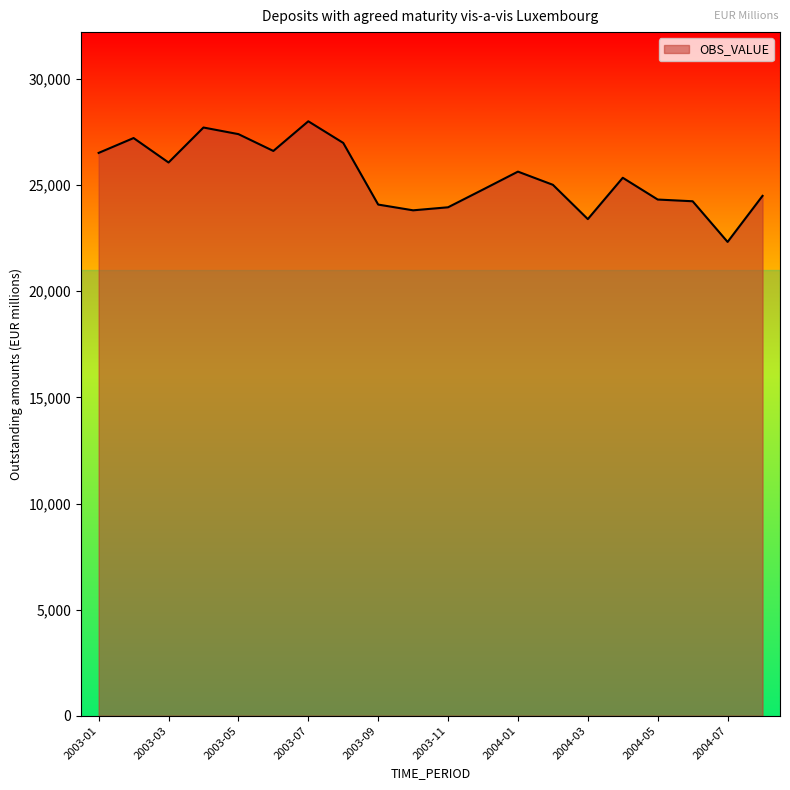

What is the difference between the maximum and minimum values?

5684